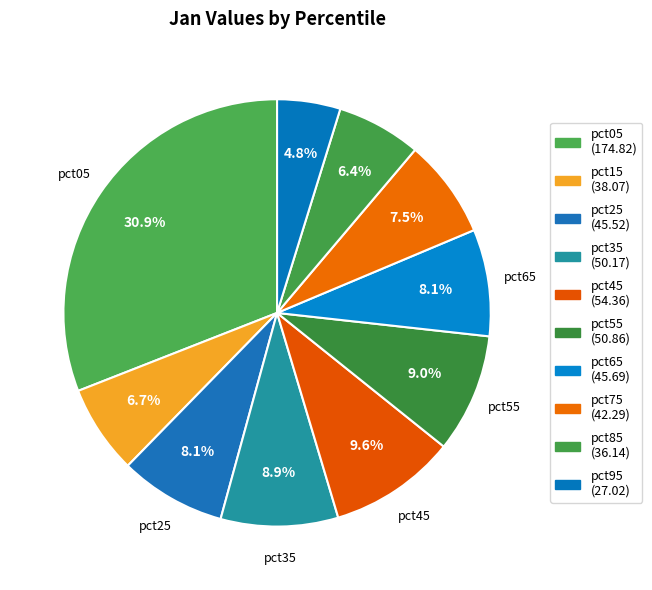

How many slices are in this pie chart?

10